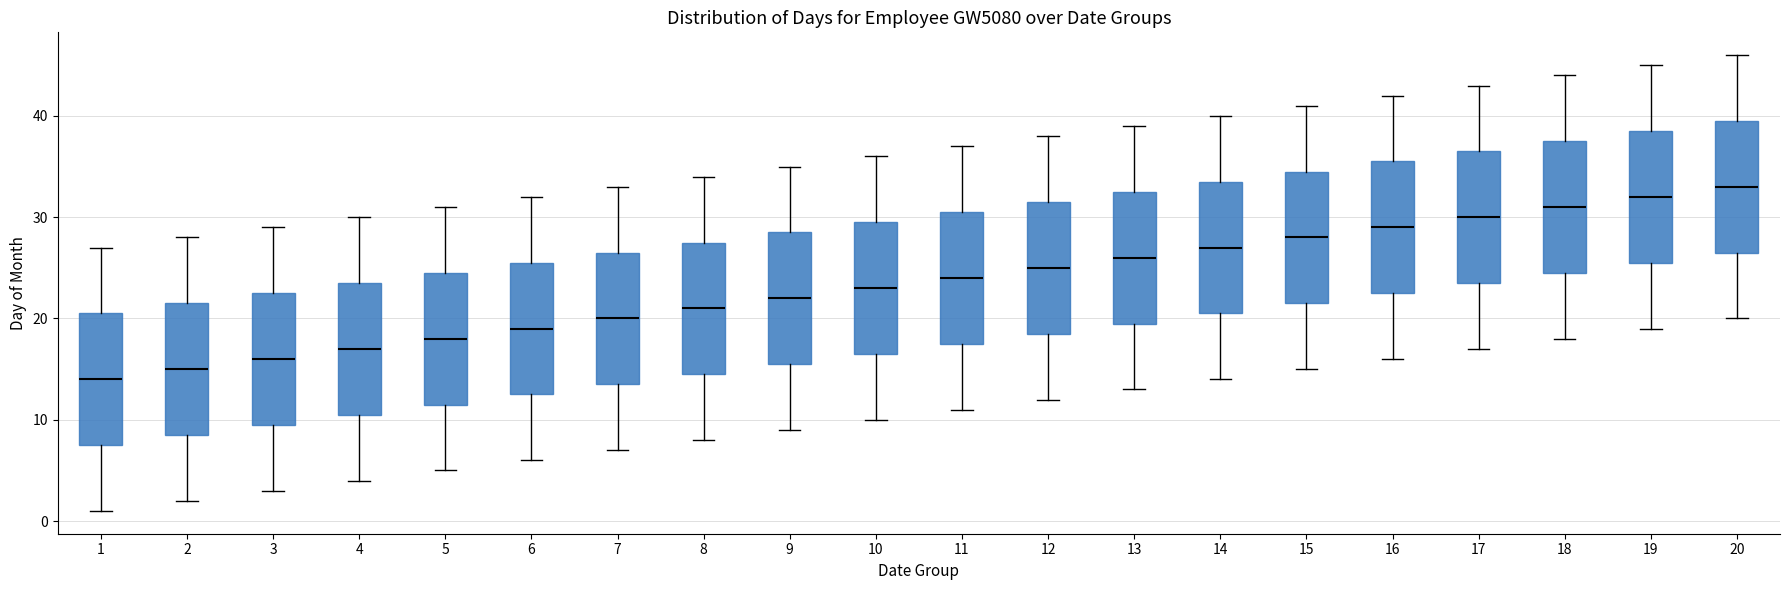

Which box has the lowest median line?

1